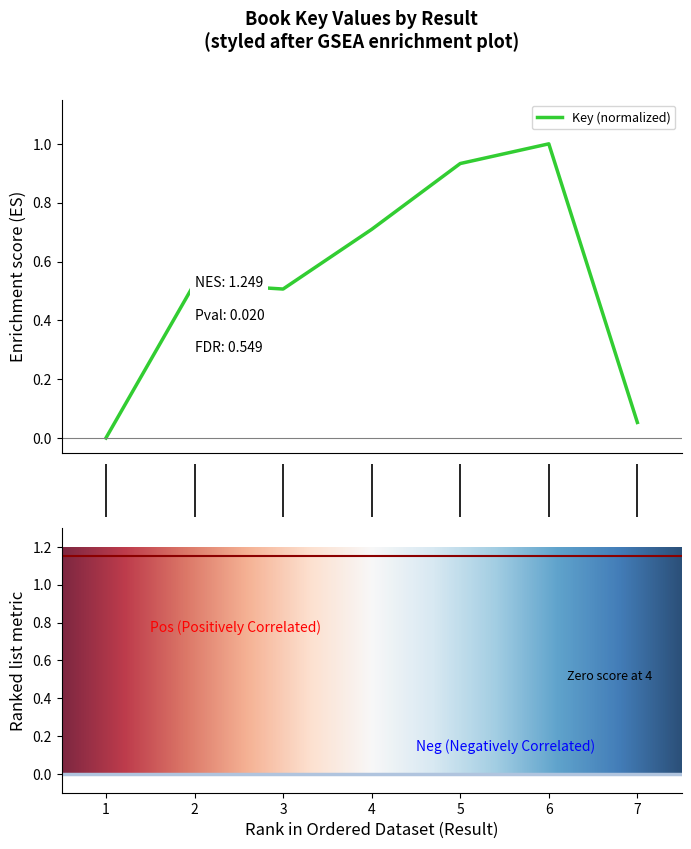

What is the maximum value shown in the chart?

1.0